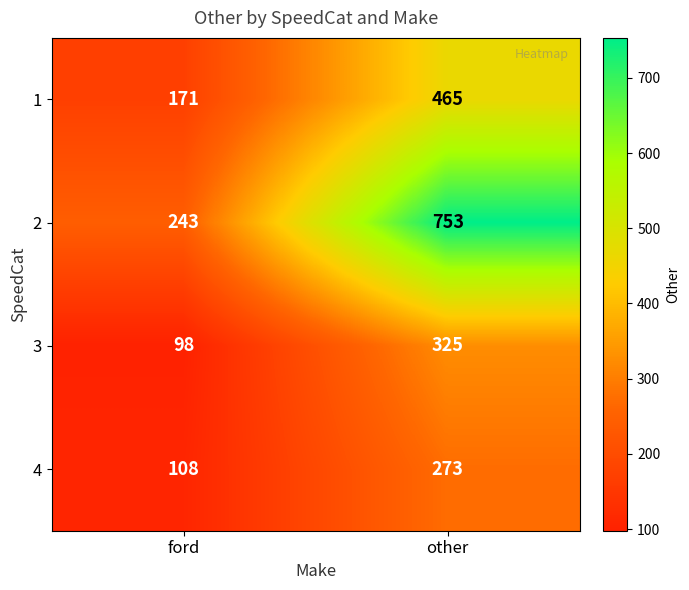

What is the total value across all series at other?

1816